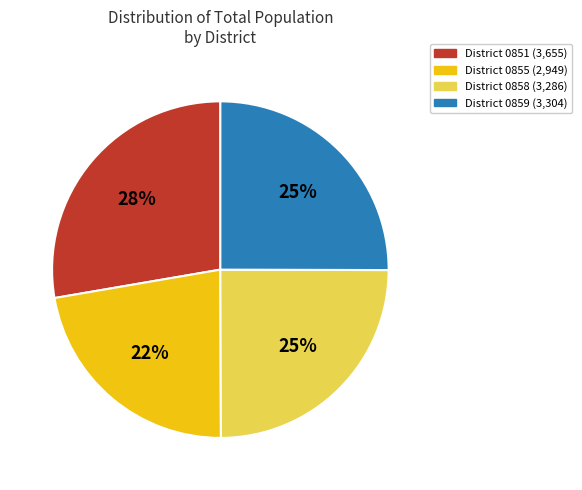

Count the number of slices in the pie.

4